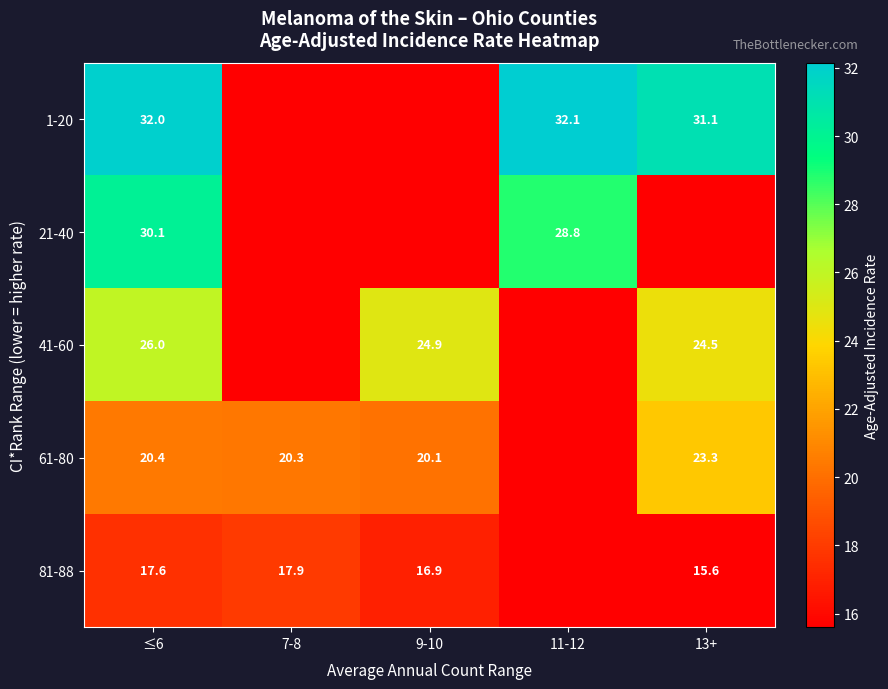

Is the value of 21-40 at 11-12 greater than the value of 1-20 at 11-12?

No